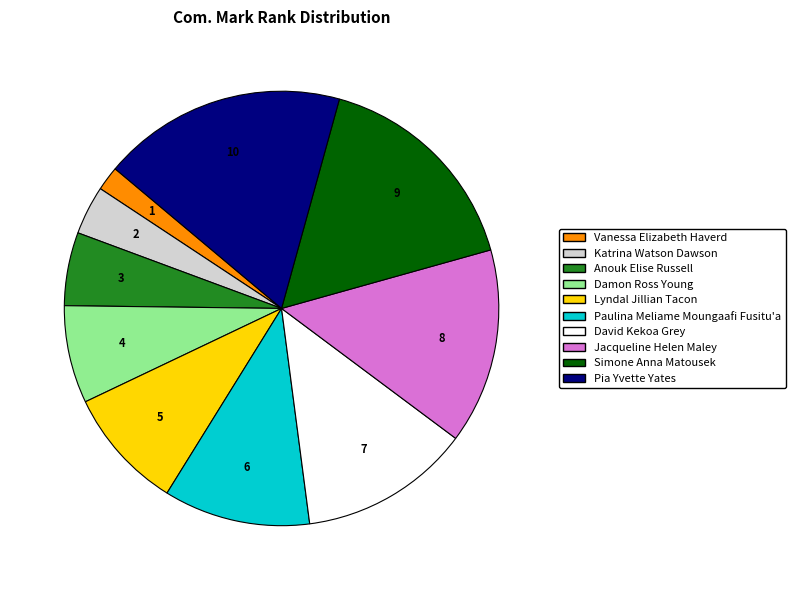

True or false: Vanessa Elizabeth Haverd accounts for 2% of the total.

True